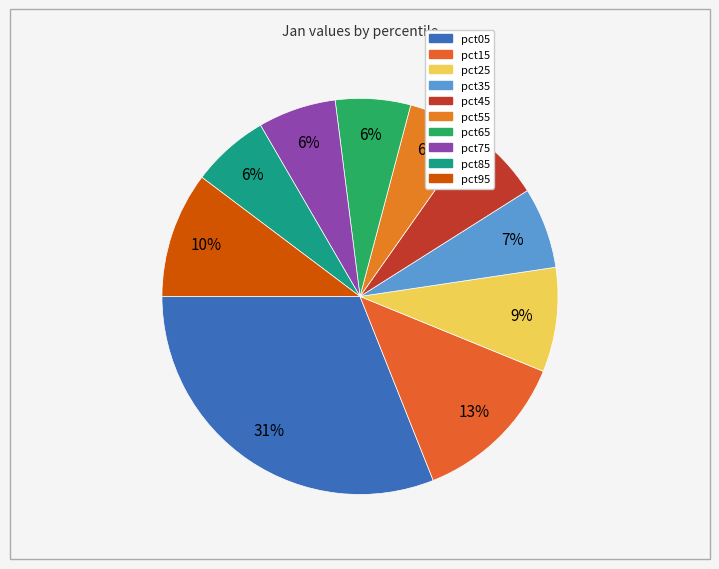

What percentage is NOT represented by pct35?

93.4%